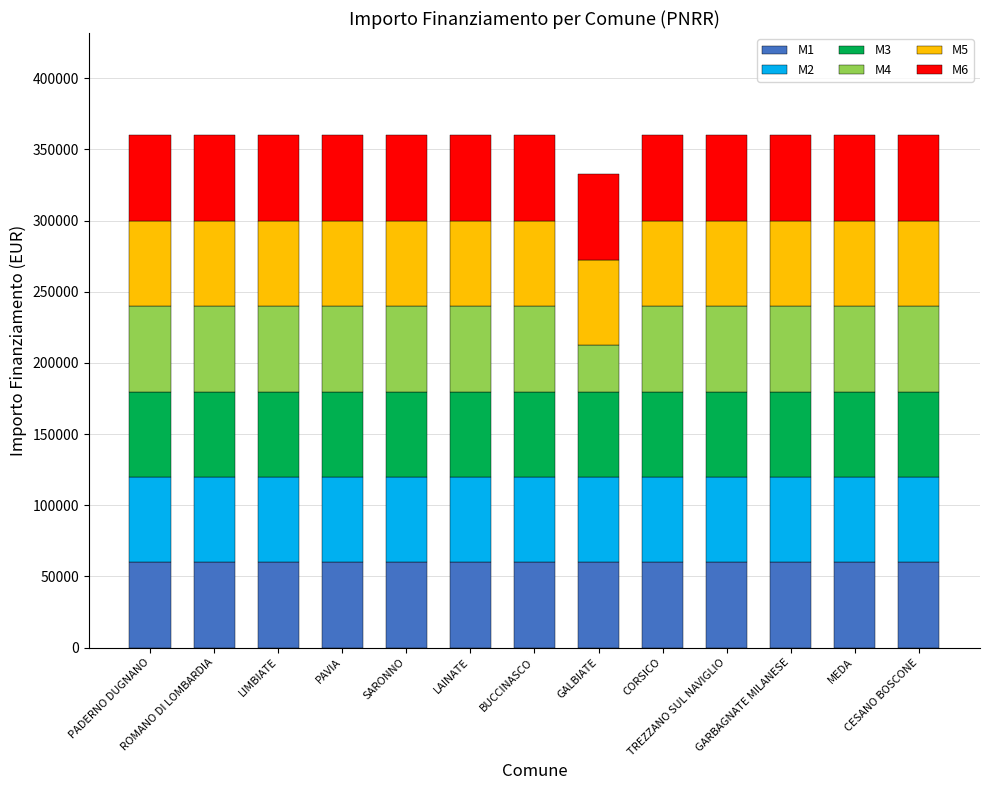

What is the highest value of the M1 series?

59966